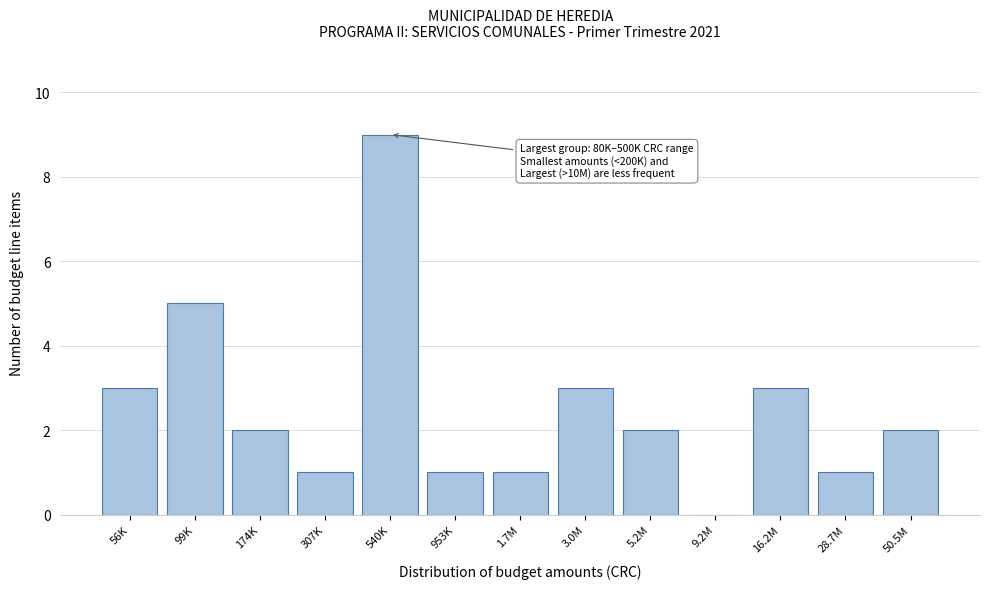

Reading left to right, extract all data points from this chart.

56K=3	99K=5	174K=2	307K=1	540K=9	953K=1	1.7M=1	3.0M=3	5.2M=2	9.2M=0	16.2M=3	28.7M=1	50.5M=2